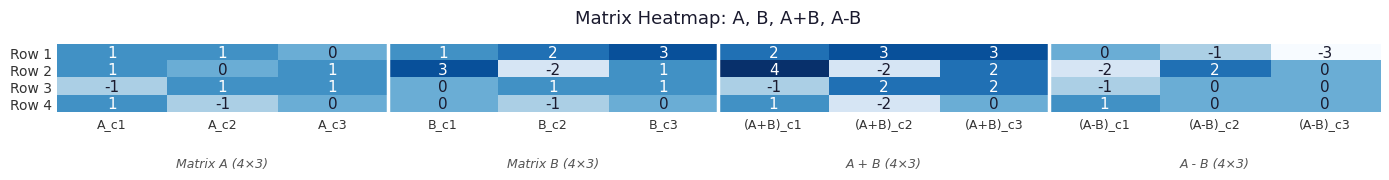

What is the maximum value for Row 1?

3